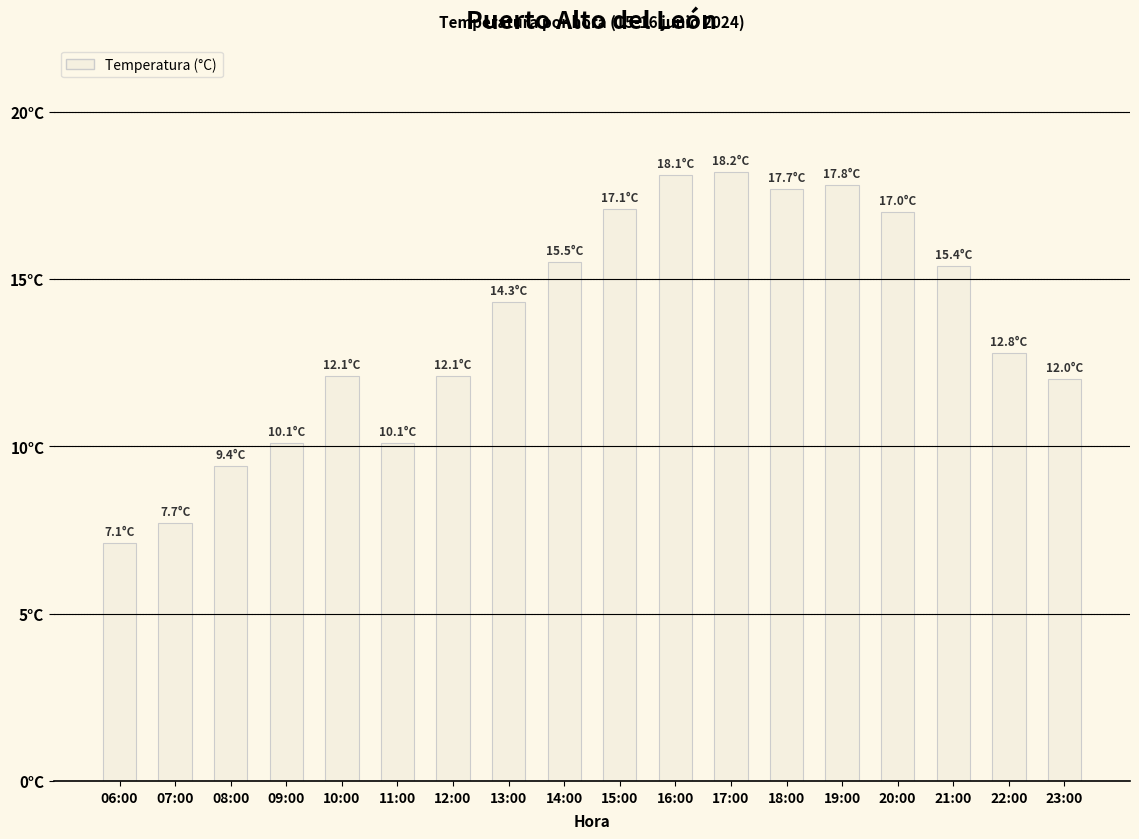

Between 21:00 and 08:00, which is larger?

21:00